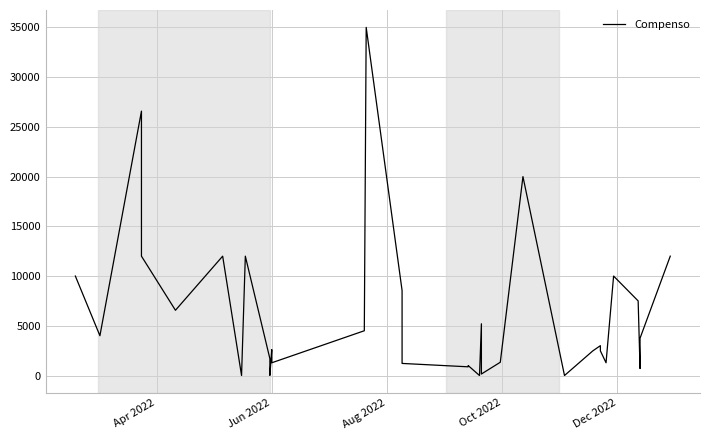

How many series are shown in this chart?

1